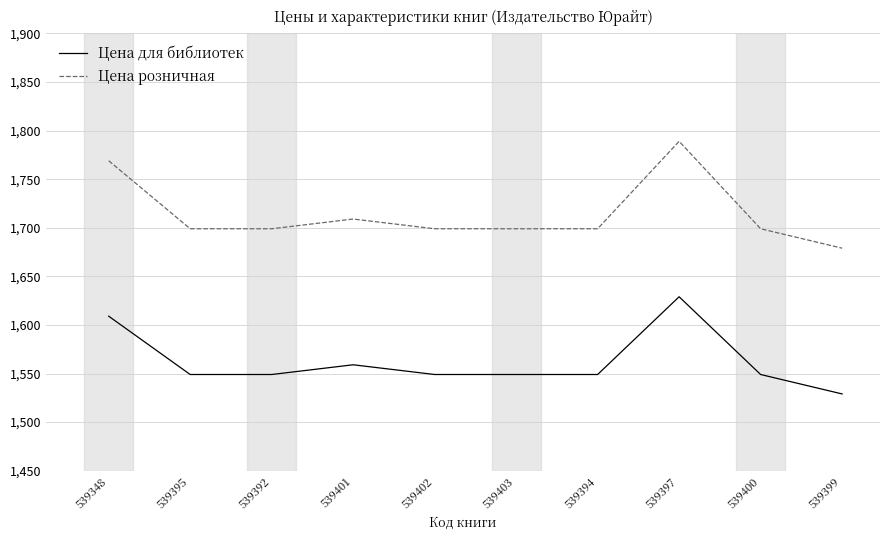

Which series has the largest range (max minus min)?

Цена розничная